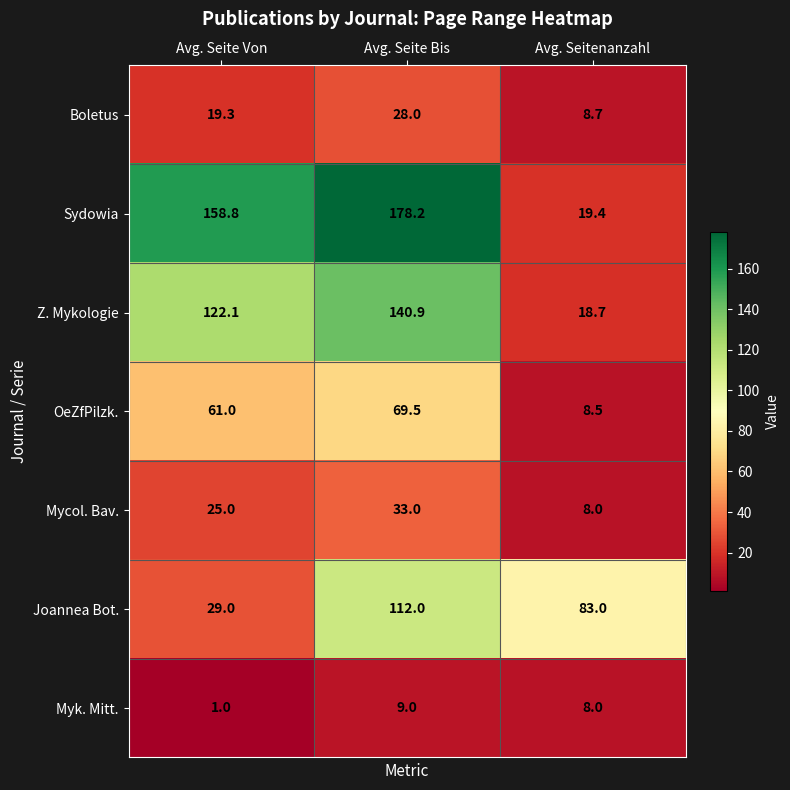

Which category has the lowest value across all series?

Avg. Seite Von